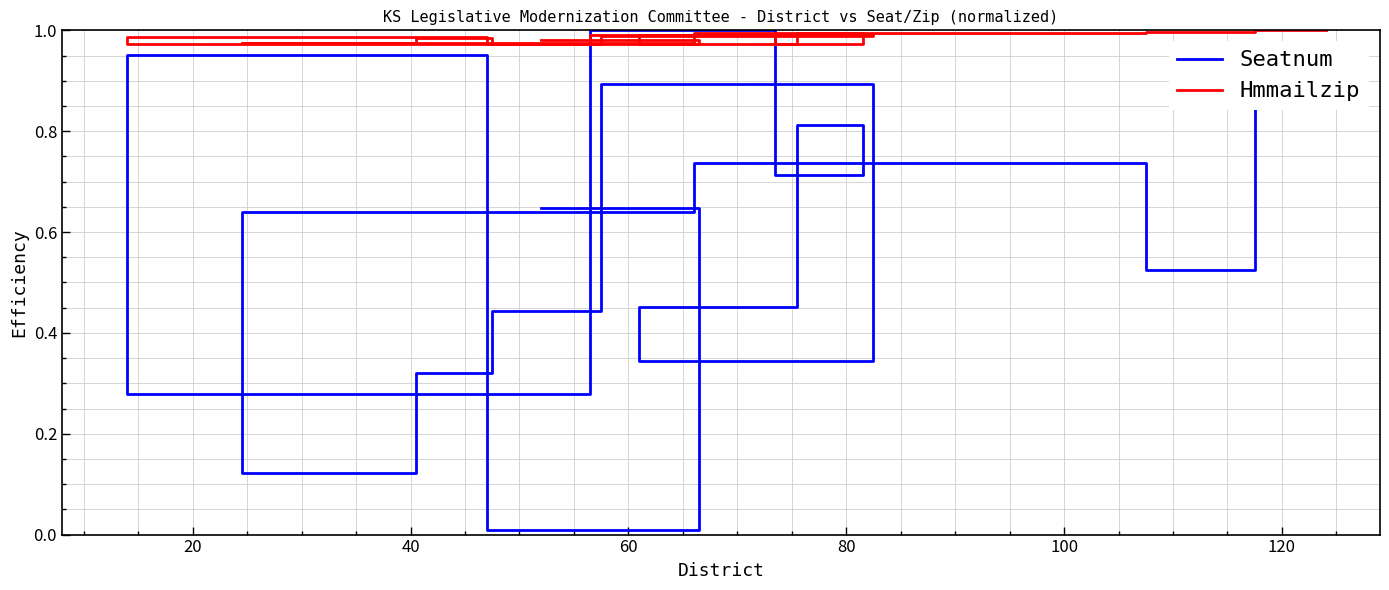

How many lines are shown in the chart?

2